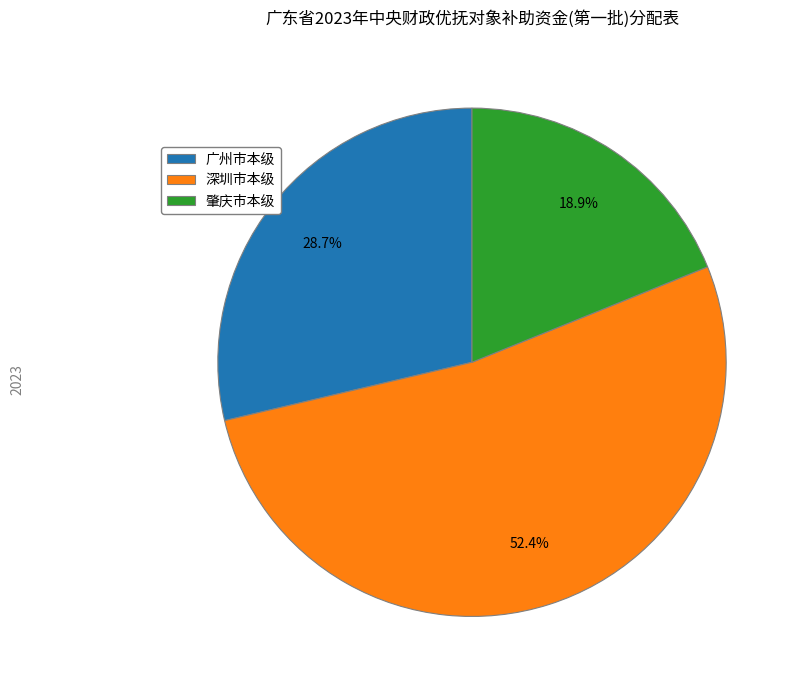

Is it true that 广州市本级 is 41% of the pie?

False